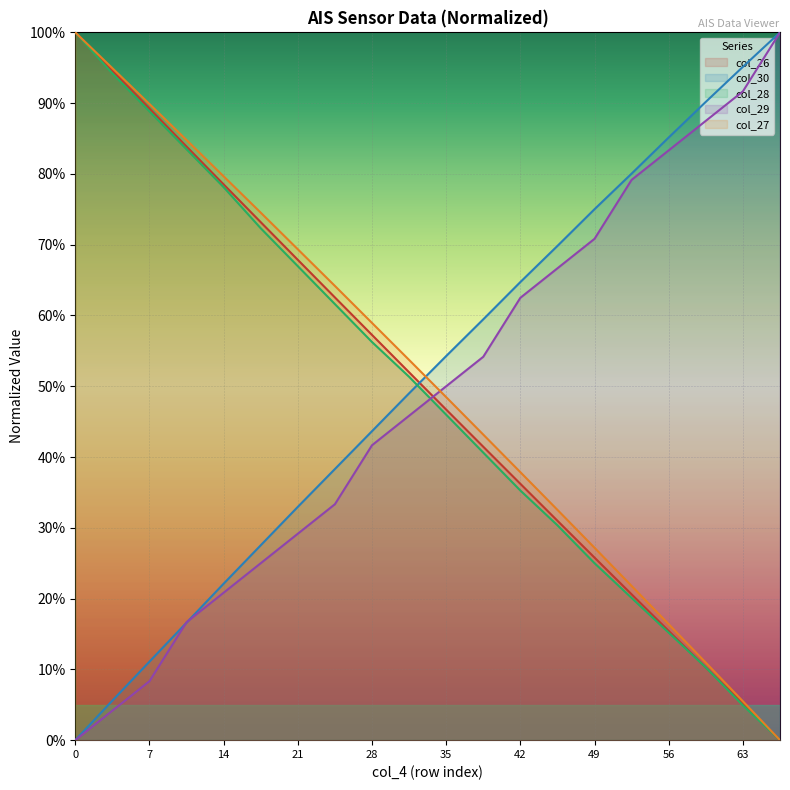

What is the total value across all series at 0?

300.0